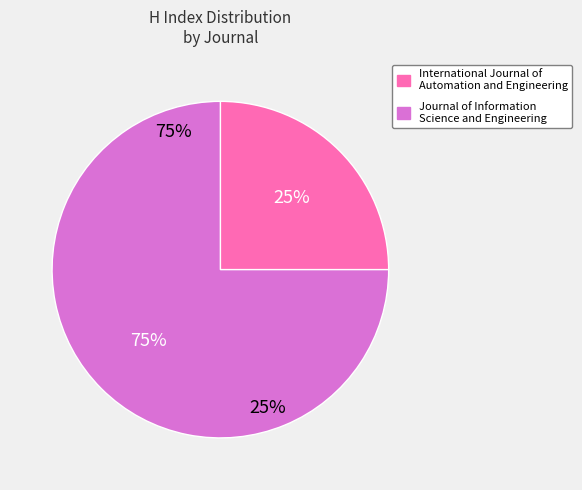

How many segments does this pie chart have?

2